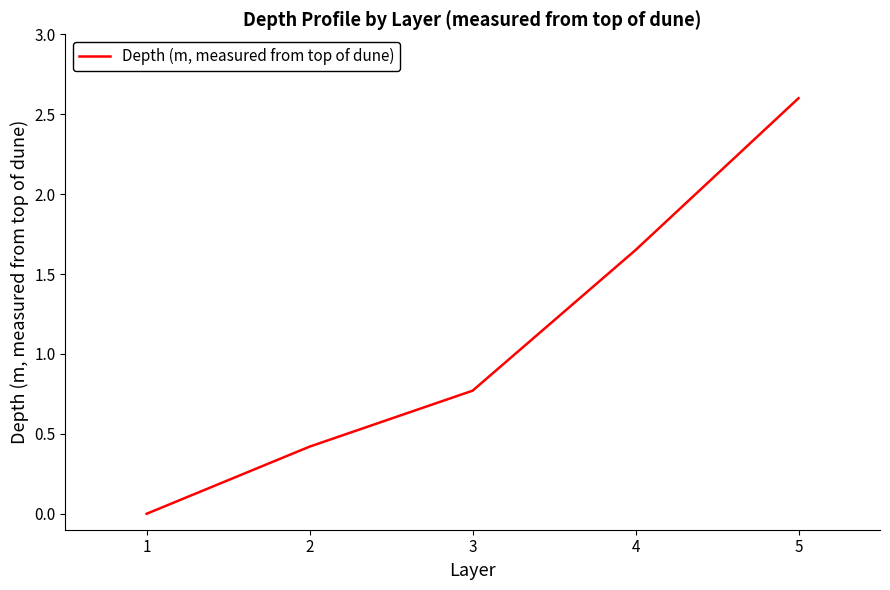

What is the sum of all values?

5.4